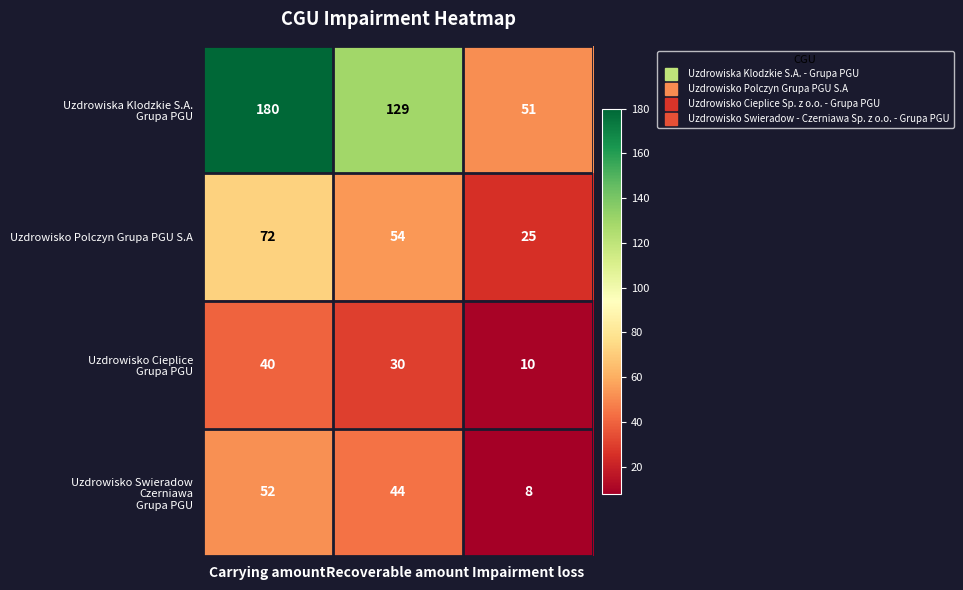

How many Uzdrowisko Polczyn Grupa PGU S.A values are between 25 and 72?

3